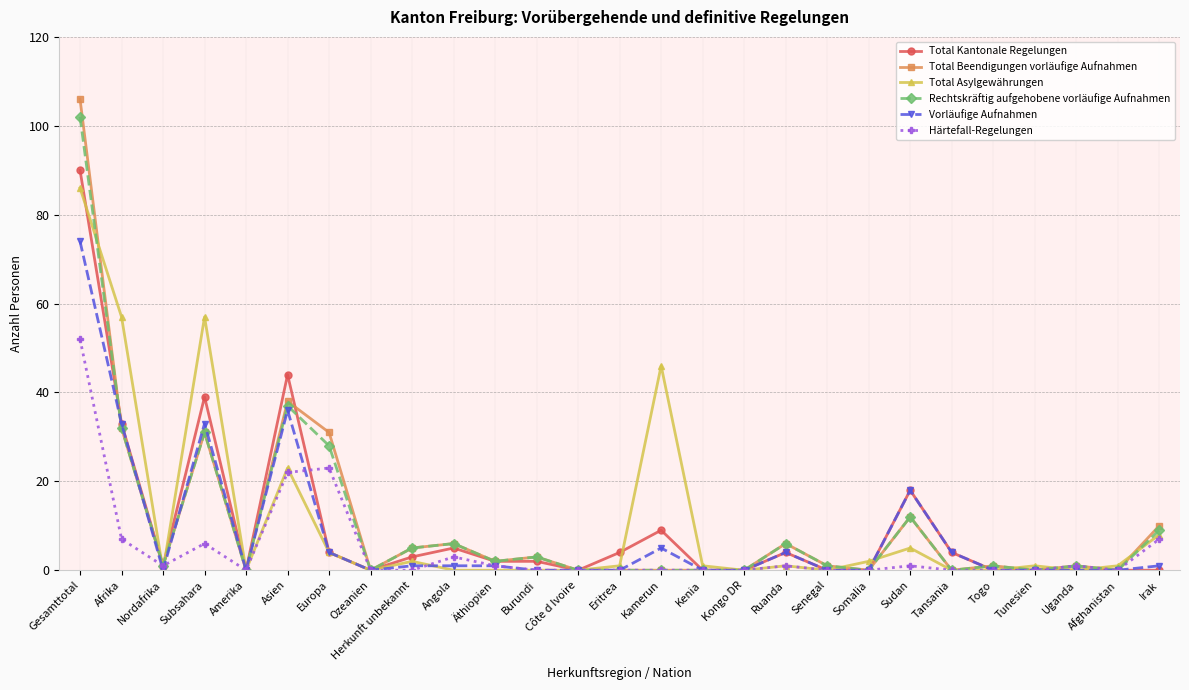

What is the difference between the second highest and second lowest values in the Total Beendigungen vorläufige Aufnahmen series?

38